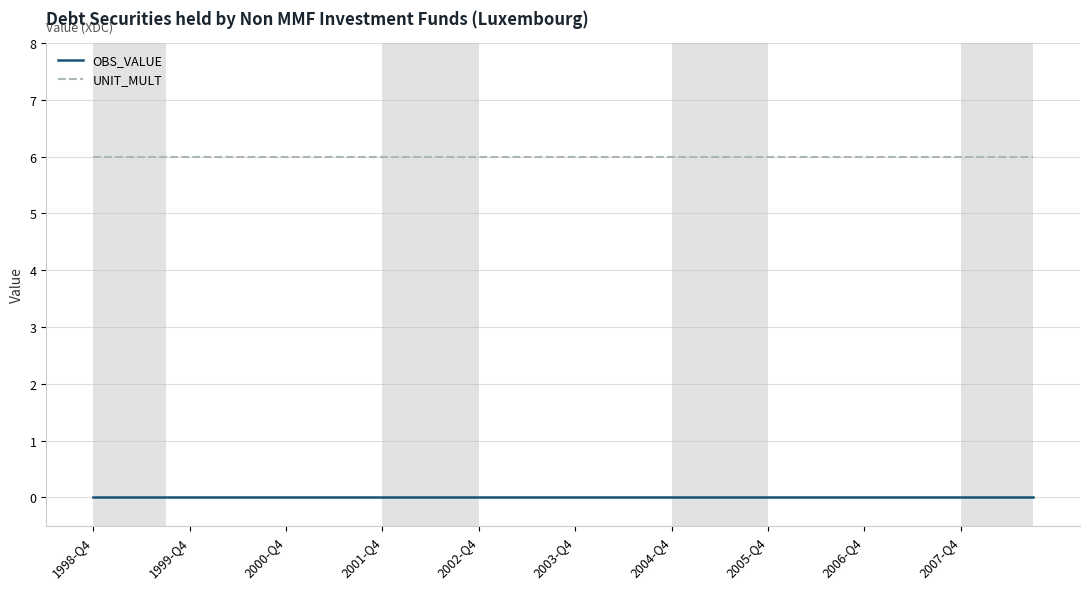

List the series in order of their peak value, highest first.

UNIT_MULT, OBS_VALUE